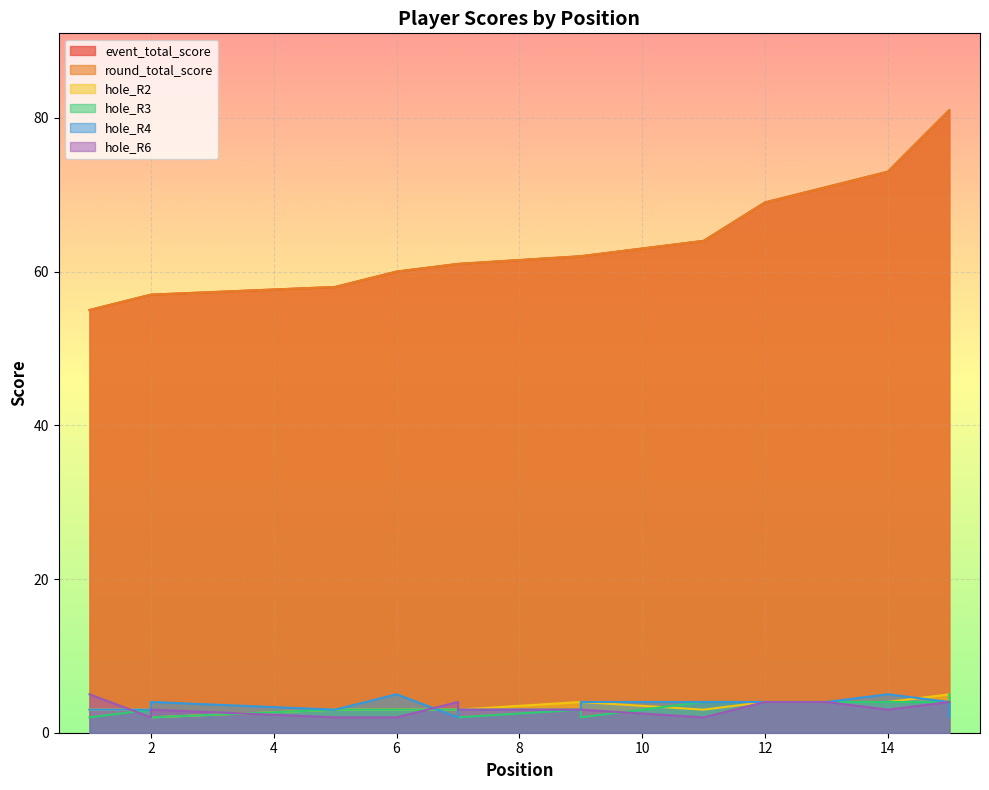

Which series has the largest range (max minus min)?

event_total_score